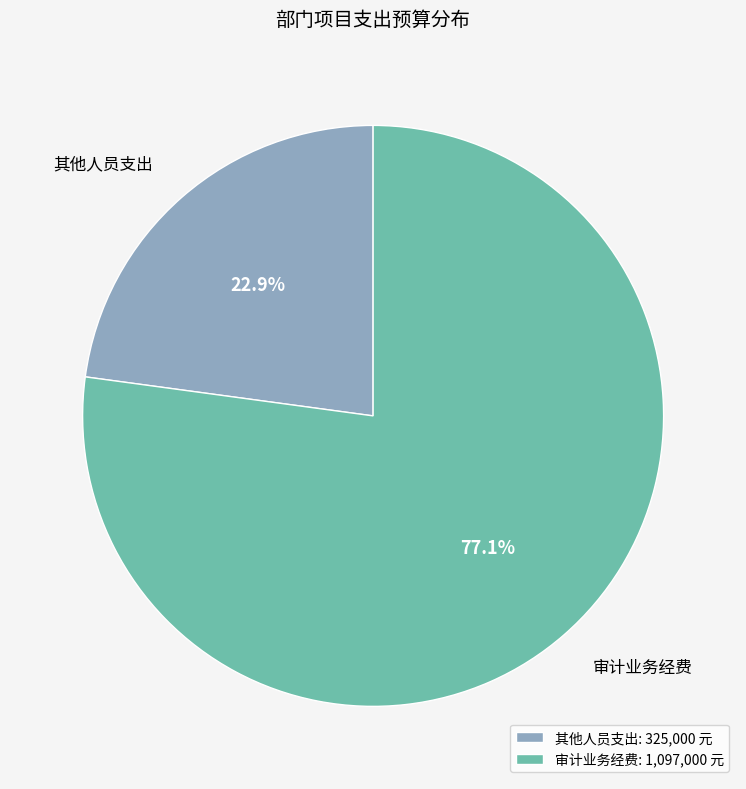

Is it true that 其他人员支出 is 30% of the pie?

False